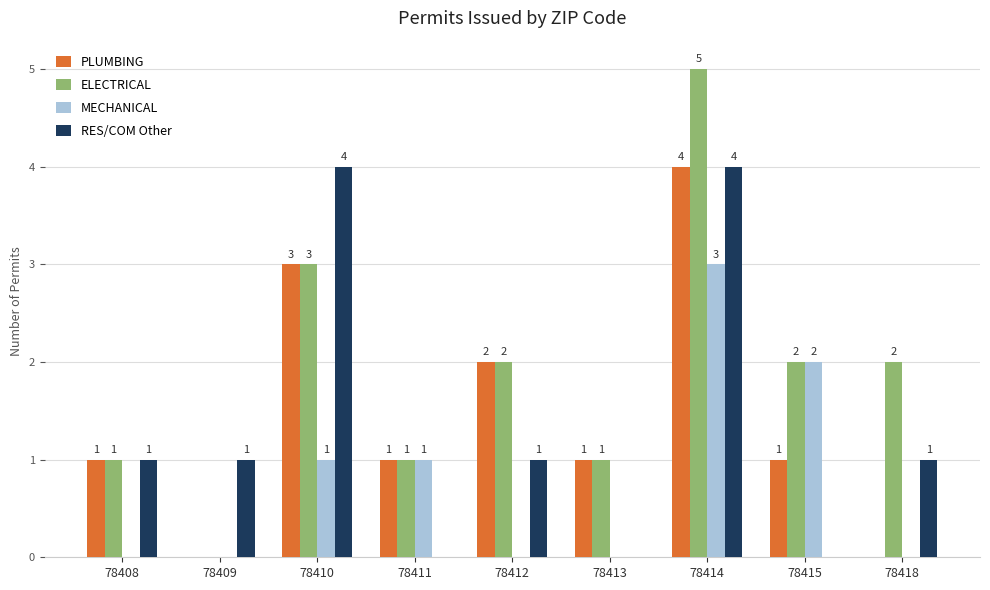

What is the sum of the MECHANICAL values at 78408 and 78414?

3